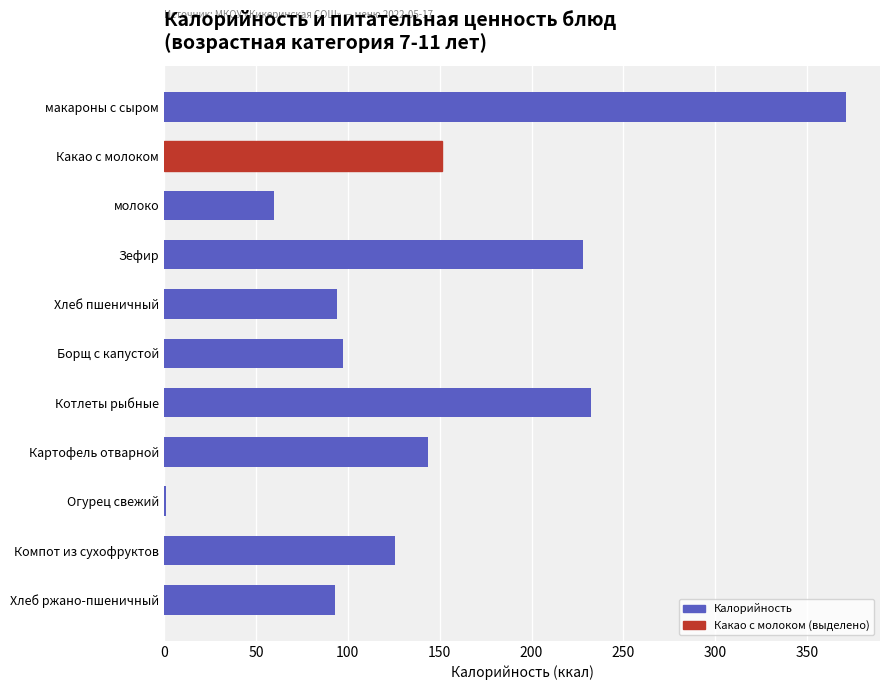

What is the change in value from макароны с сыром to Картофель отварной?

-227.3